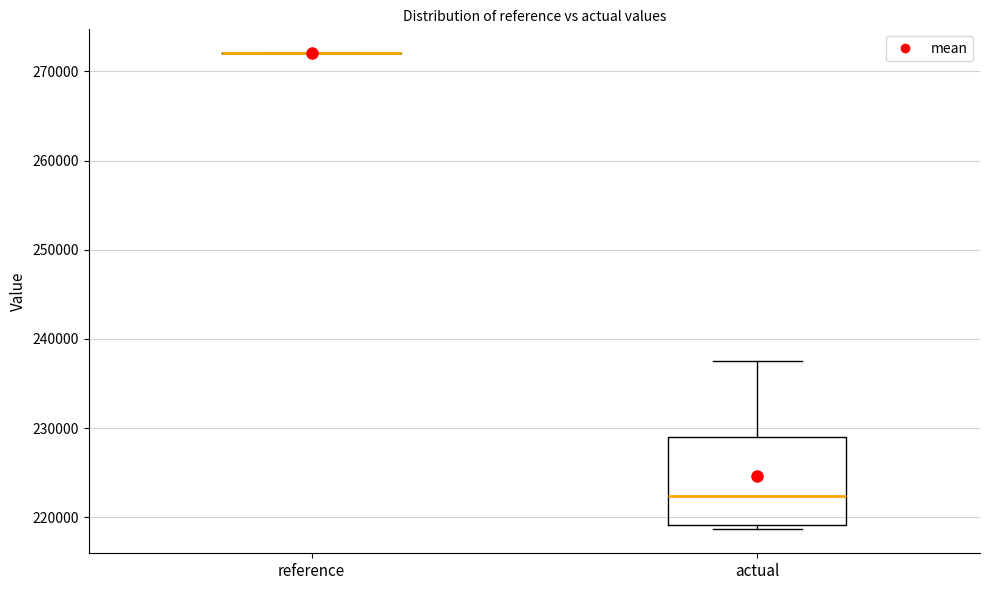

Reading left to right, transcribe this box plot: for each box, give where its median line is, the range the box spans, and where its two whiskers end, as read against the y-axis. The values are not printed on the chart, so give them approximately, as read against the axis.

reference: box collapsed to a line at 272000, whiskers 272000 to 272000
actual: median 222000, box 219000 to 229000, whiskers 219000 (just below the box's lower edge) to 238000